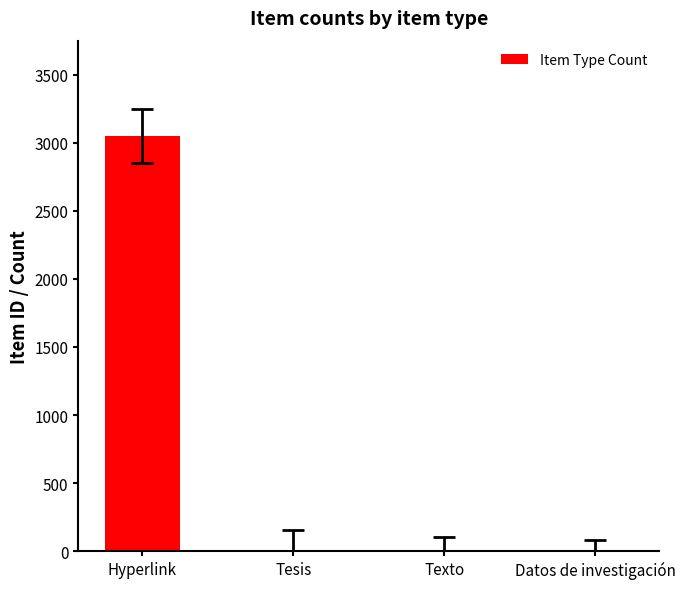

True or false: the data shows 3049 at Hyperlink.

True